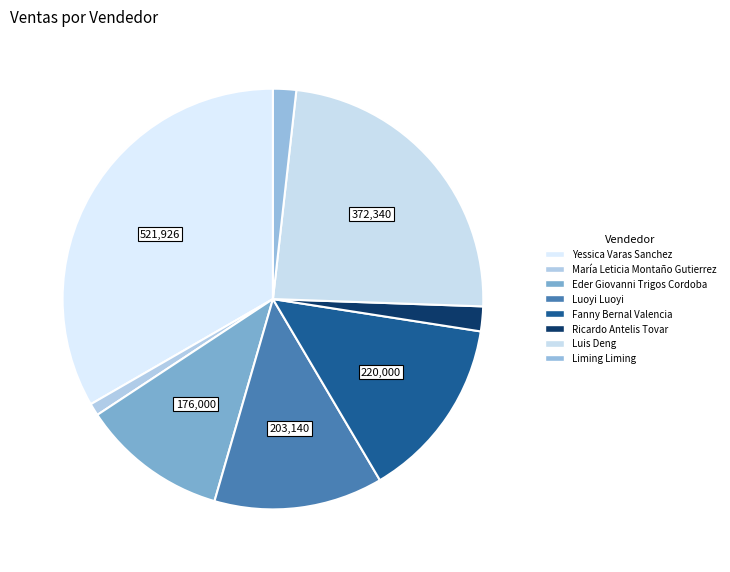

Is it true that Fanny Bernal Valencia is 8% of the pie?

False